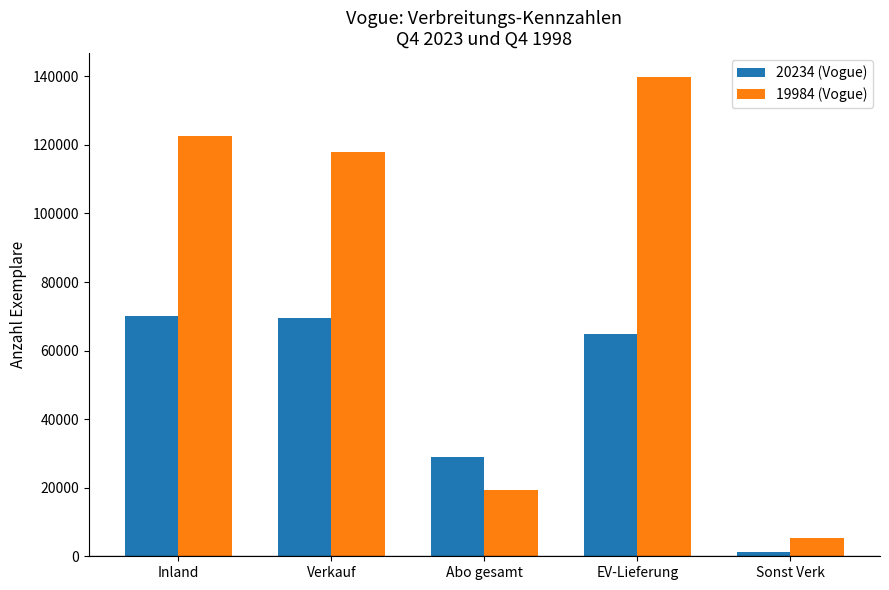

What is the total value across all series at EV-Lieferung?

204754